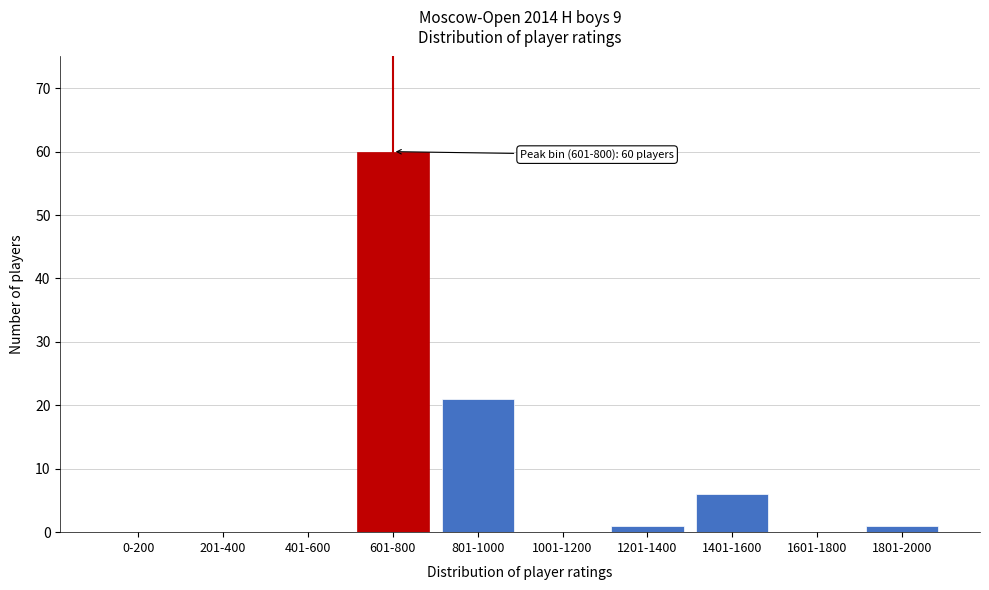

Reading left to right, transcribe all the data shown in this chart.

0-200=0	201-400=0	401-600=0	601-800=60	801-1000=21	1001-1200=0	1201-1400=1	1401-1600=6	1601-1800=0	1801-2000=1